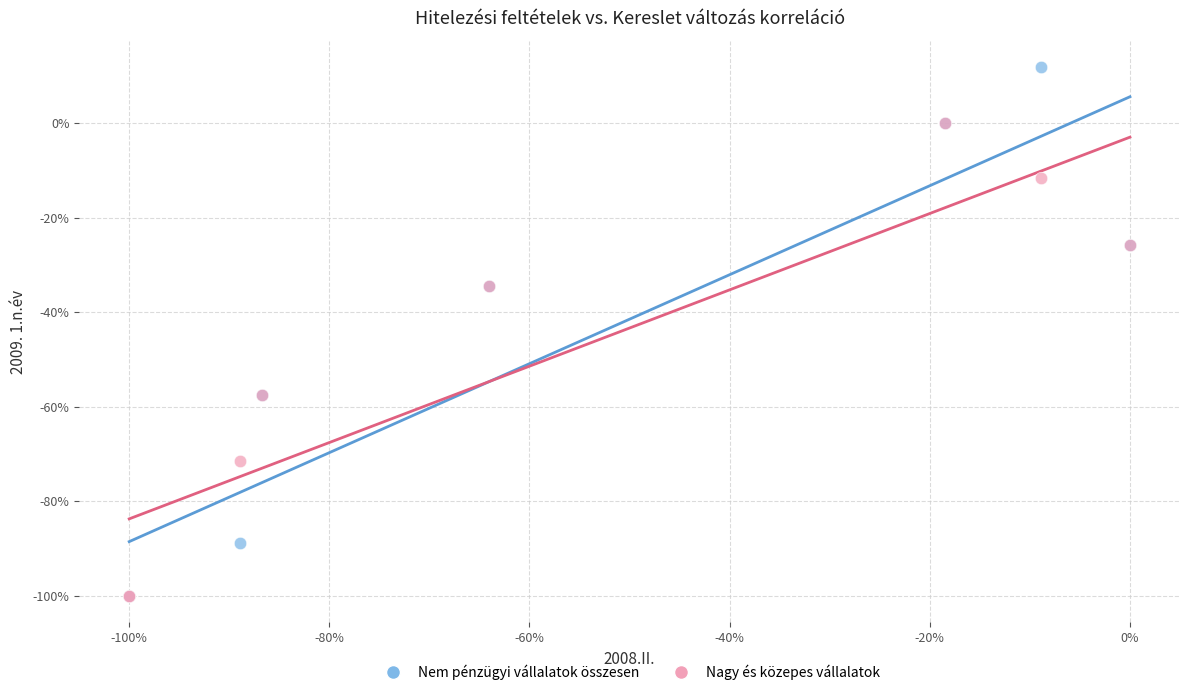

What are all the series names shown in the legend?

Nem pénzügyi vállalatok összesen, Nagy és közepes vállalatok